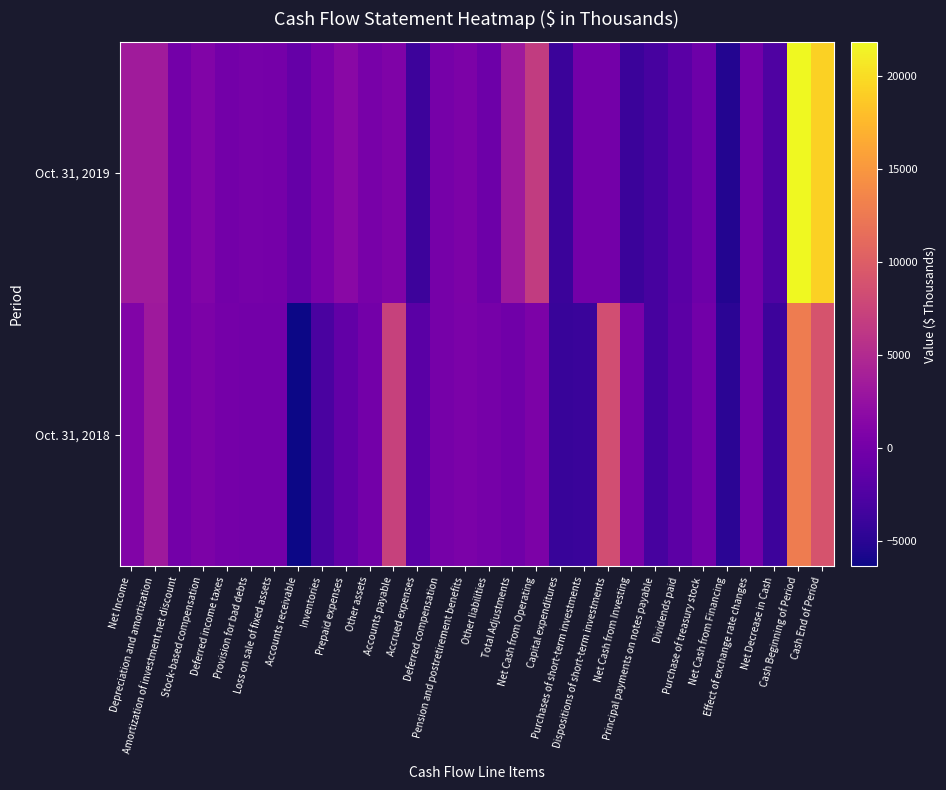

Which series has the largest total across all categories?

Oct. 31, 2019